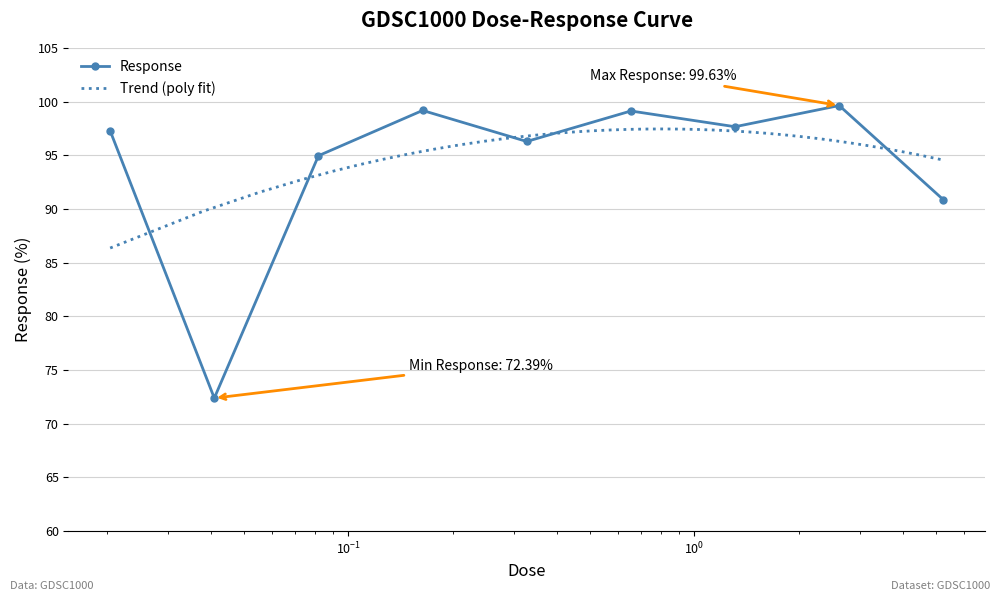

Is this an area chart (filled region under the line)?

No